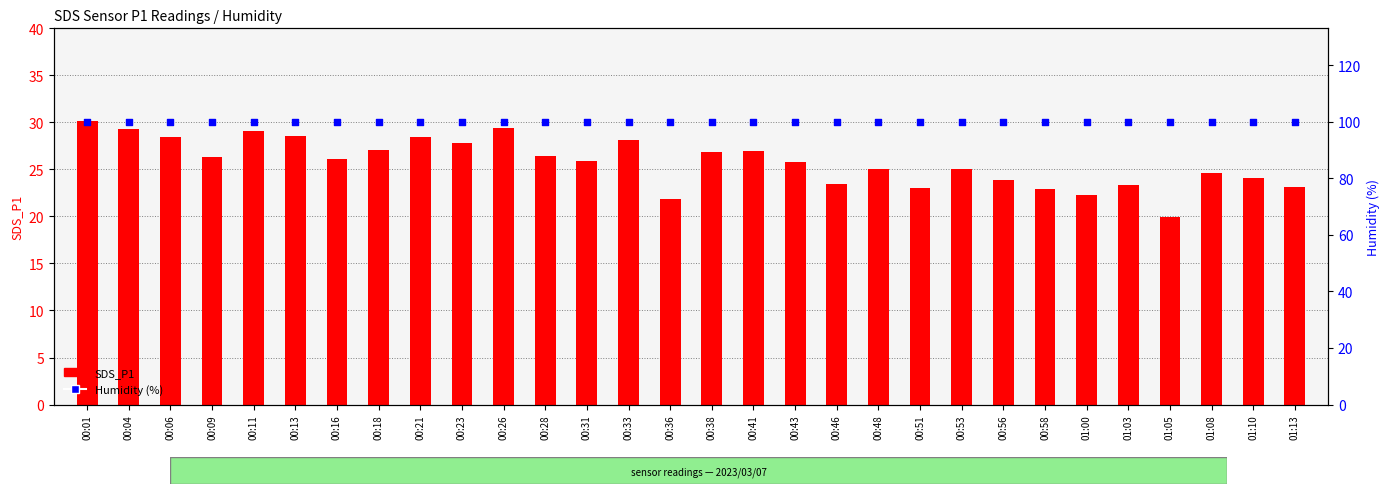

Which series has the largest total across all categories?

Humidity (%)